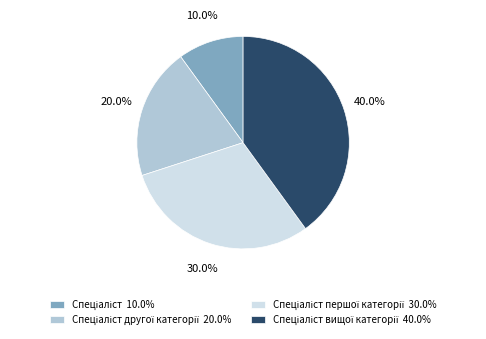

Is there any slice that represents more than half of the pie?

No